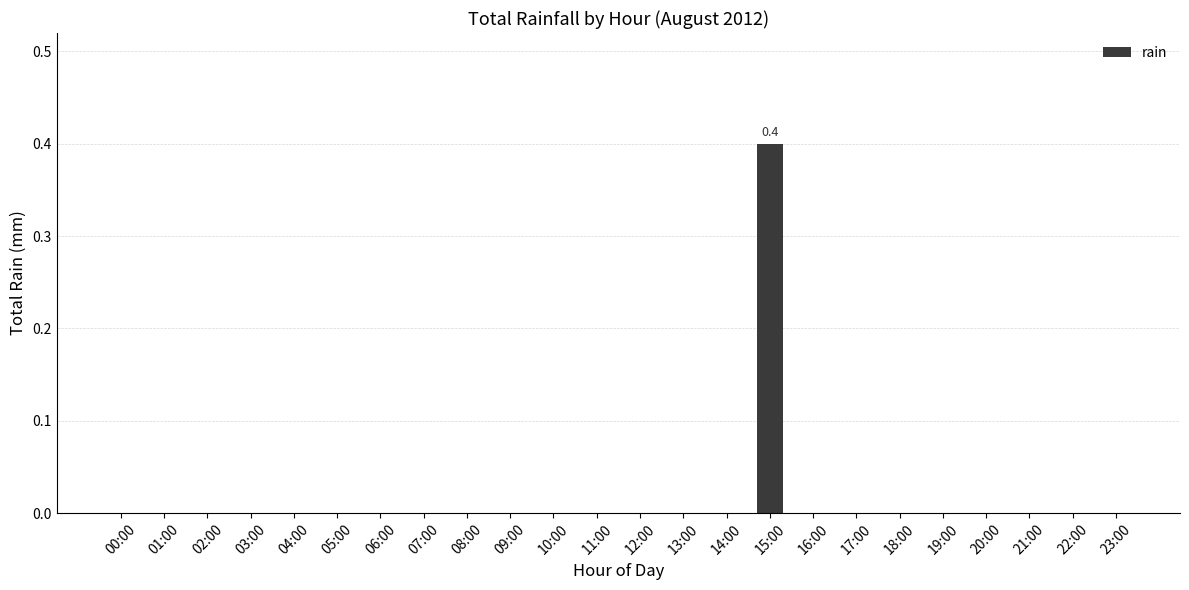

Reading right to left, list all the values displayed in this chart.

23:00=0.0	22:00=0.0	21:00=0.0	20:00=0.0	19:00=0.0	18:00=0.0	17:00=0.0	16:00=0.0	15:00=0.4	14:00=0.0	13:00=0.0	12:00=0.0	11:00=0.0	10:00=0.0	09:00=0.0	08:00=0.0	07:00=0.0	06:00=0.0	05:00=0.0	04:00=0.0	03:00=0.0	02:00=0.0	01:00=0.0	00:00=0.0